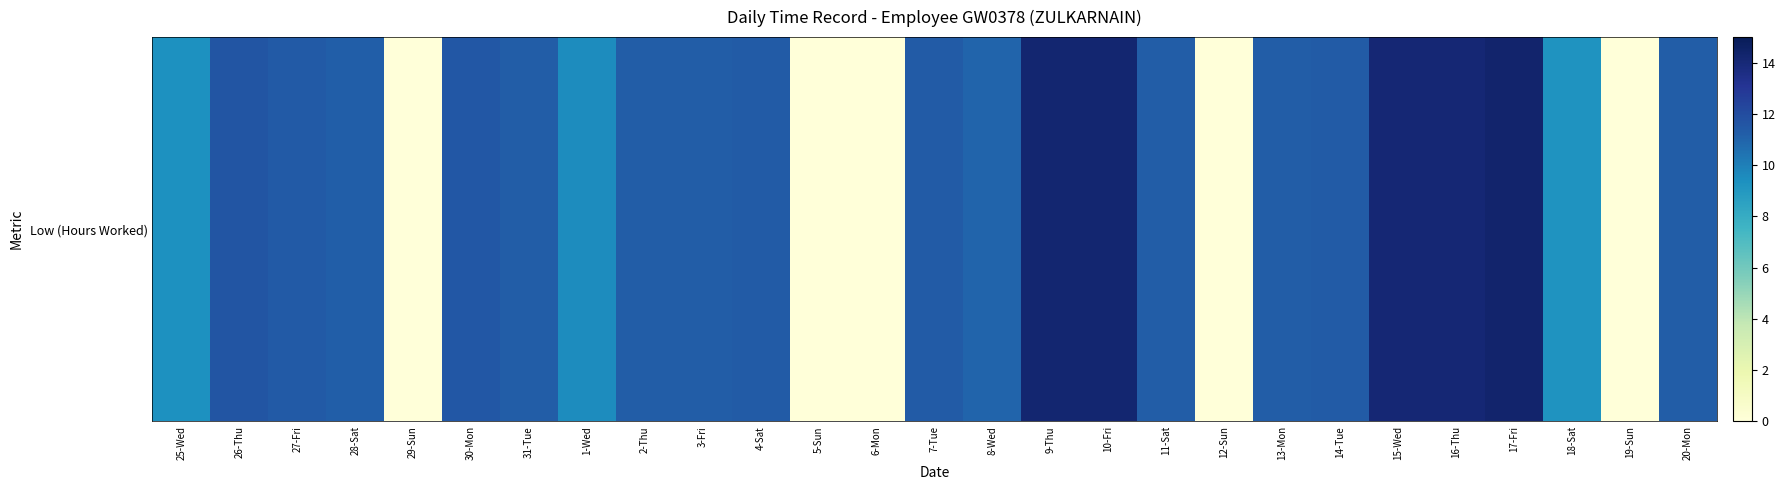

What position from the left is 30-Mon?

6